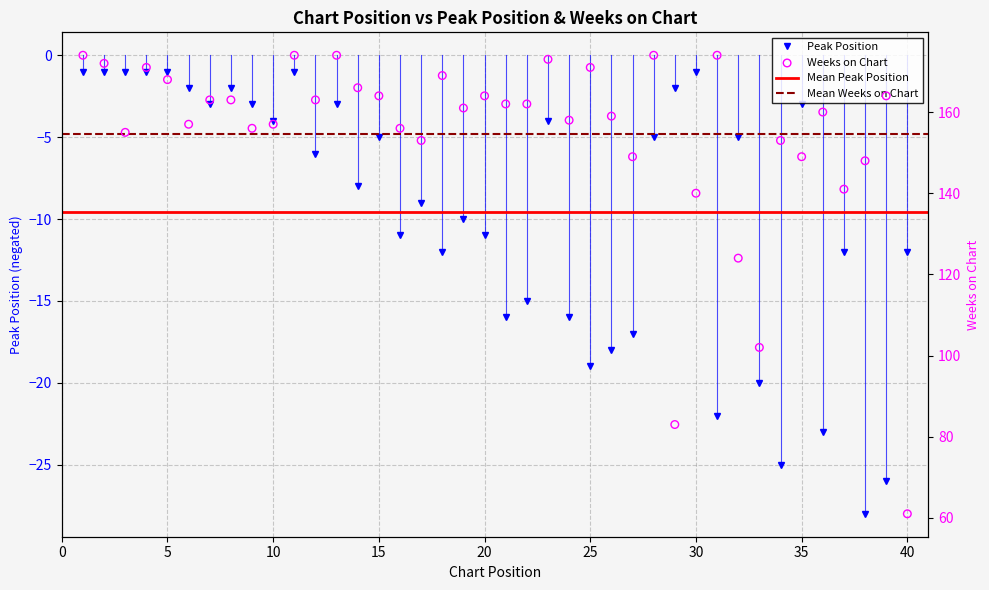

True or false: Peak Position has more than 1 interior local peaks.

True